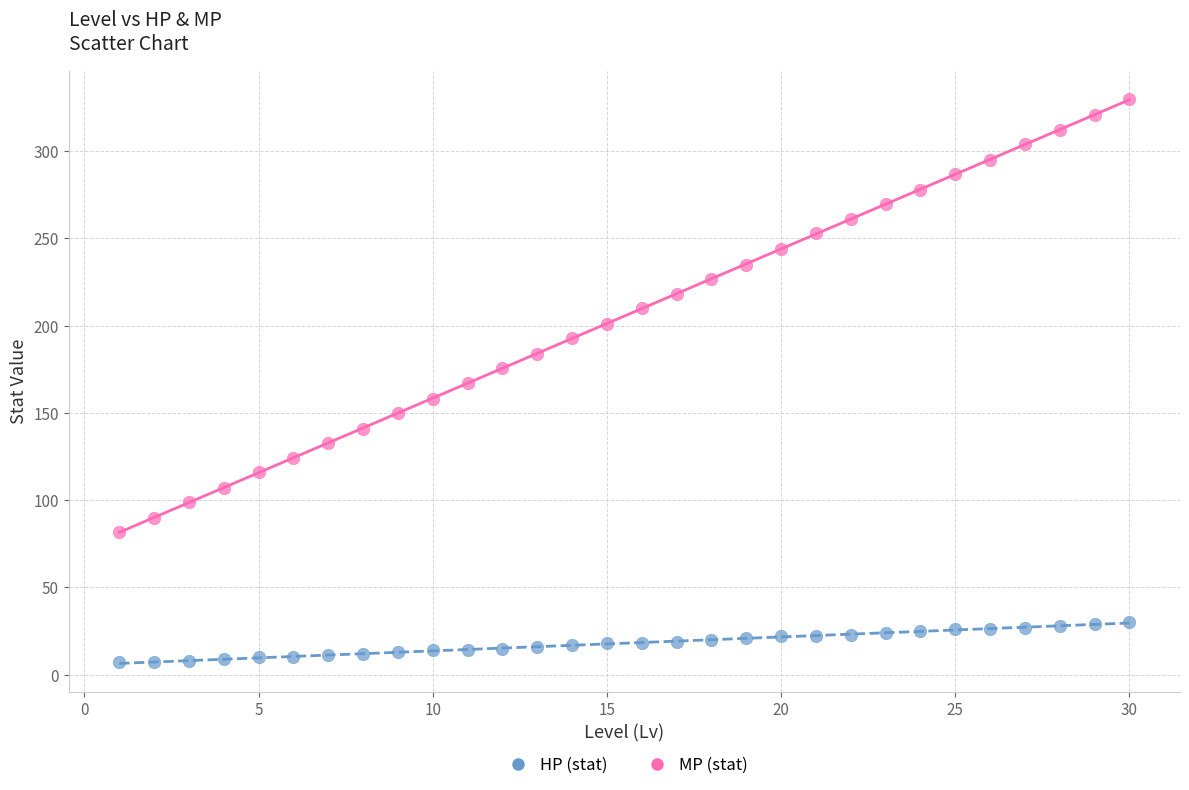

Across all data points, what is the range of Y values (max minus min)?

323